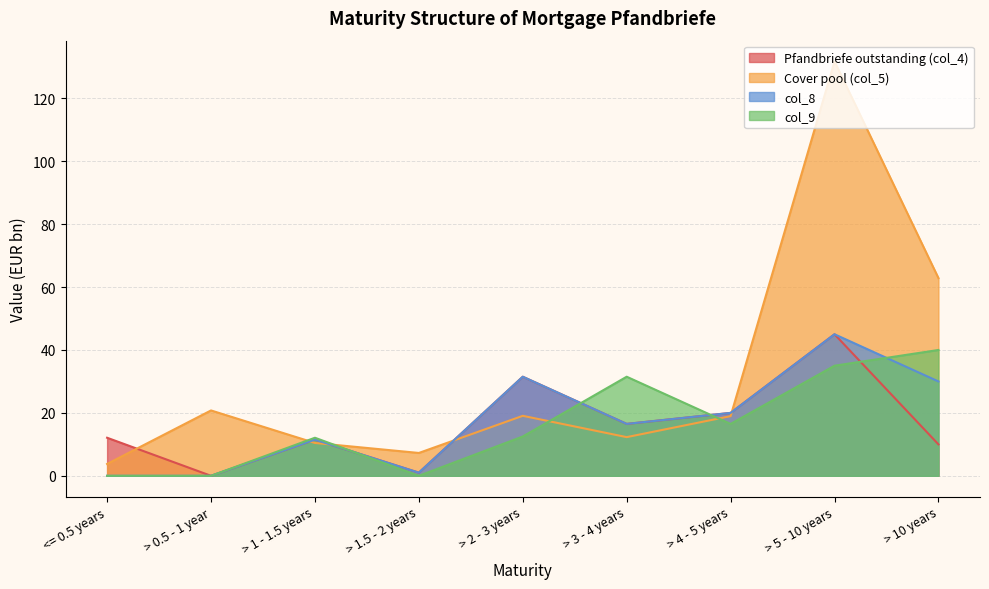

What is the spread (max minus min) of values at > 10 years?

52.9